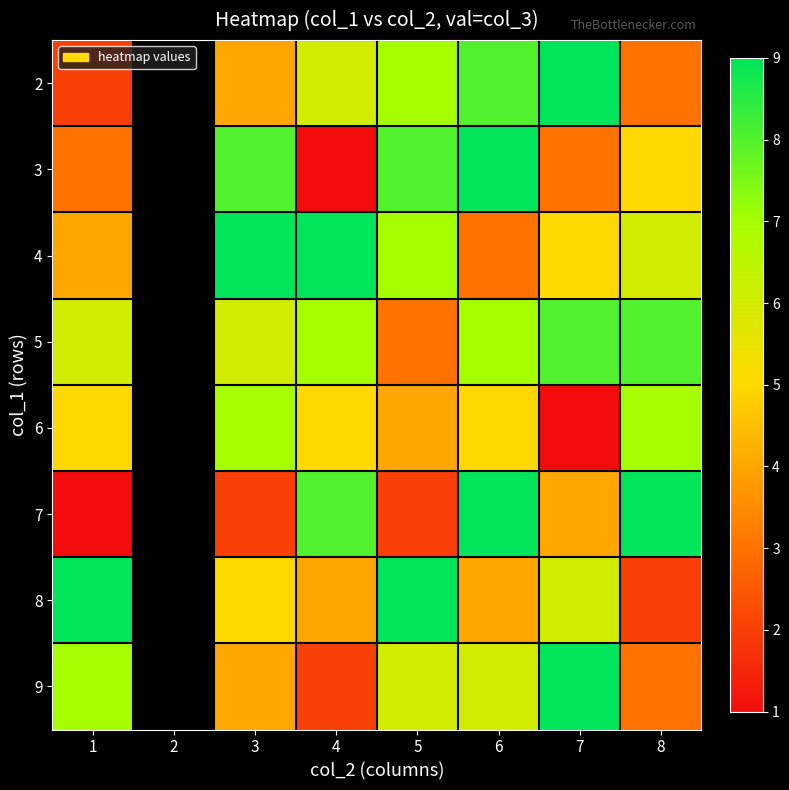

What is the difference between the second highest and minimum values in the 2 series?

6.0